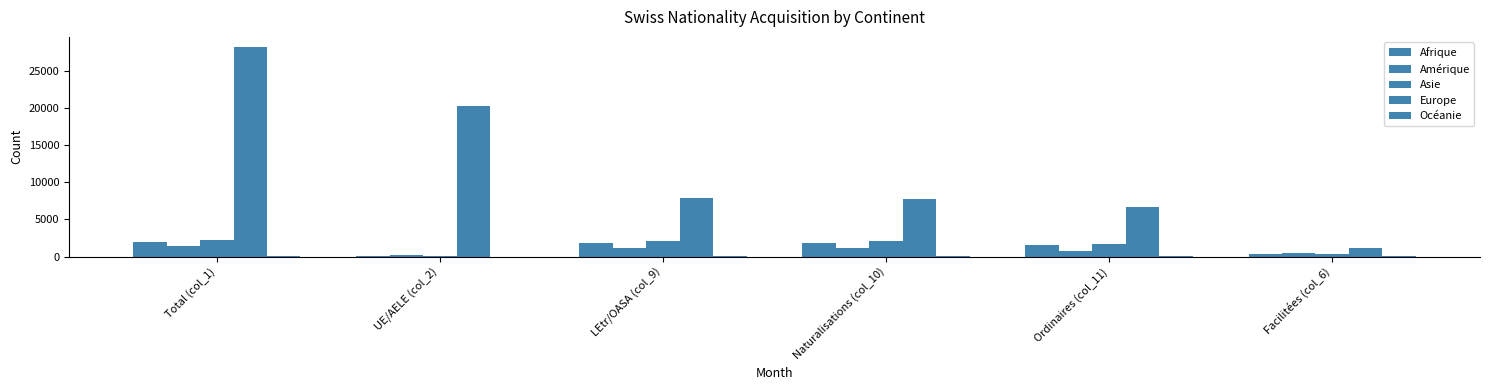

Does the chart contain stacked bars?

No